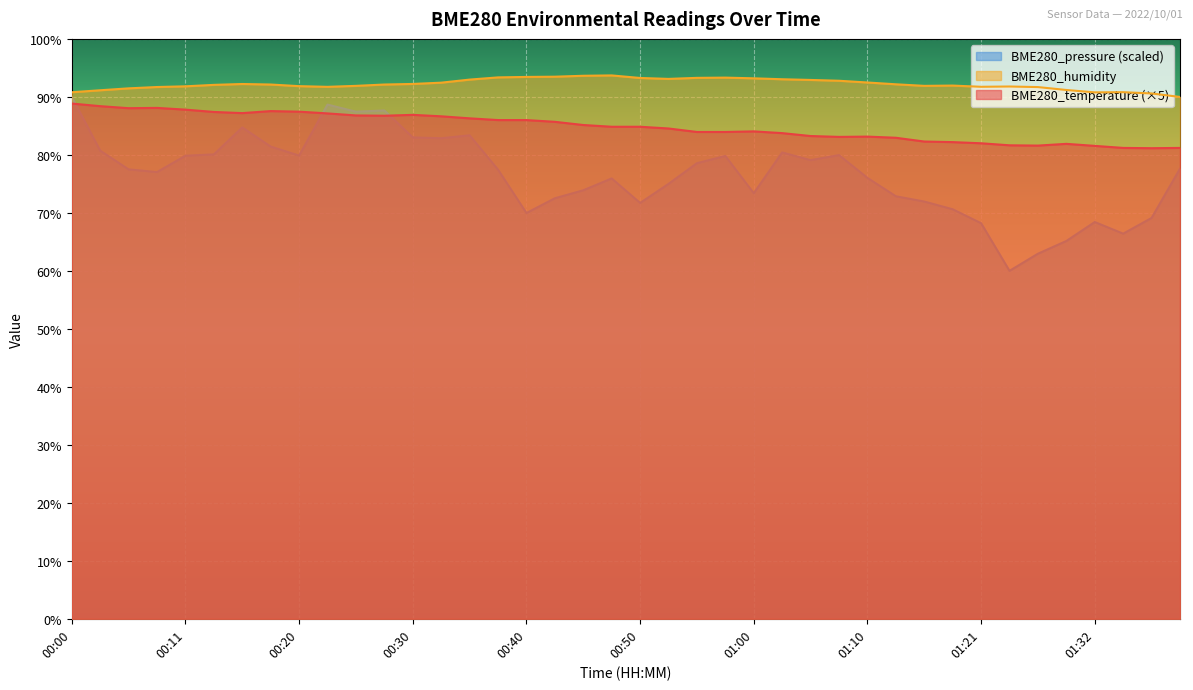

At which label is BME280_humidity closest to 91?

00:03